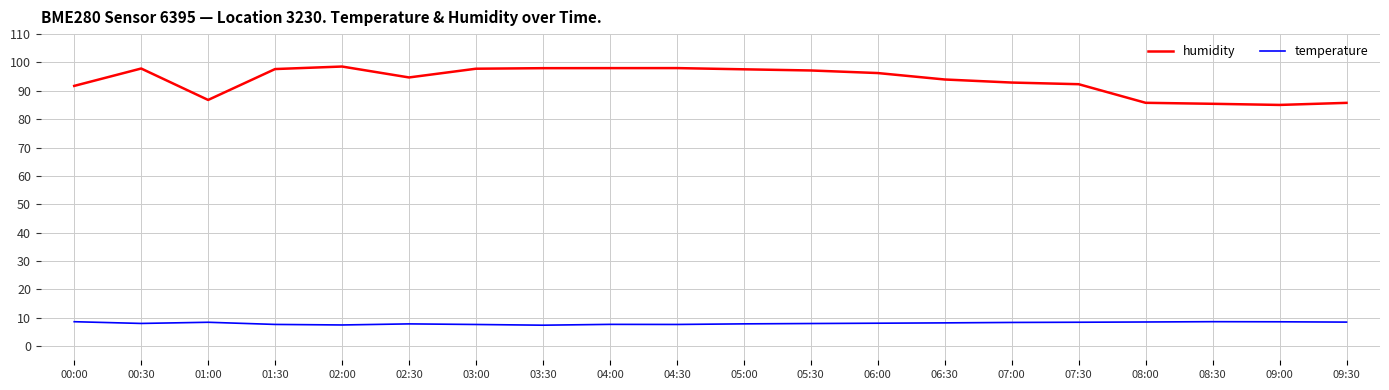

True or false: humidity and temperature intersect in this chart.

False